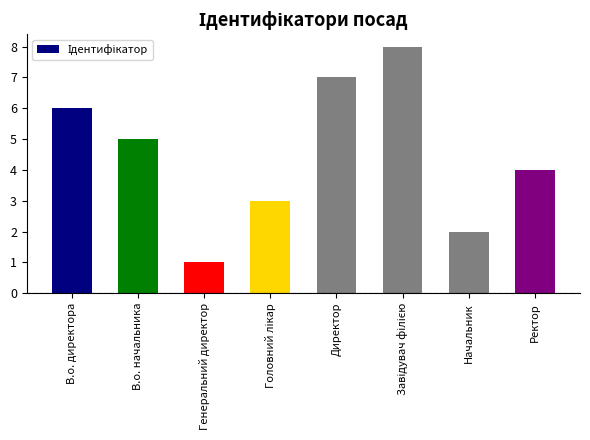

How many values are between 3 and 7?

5